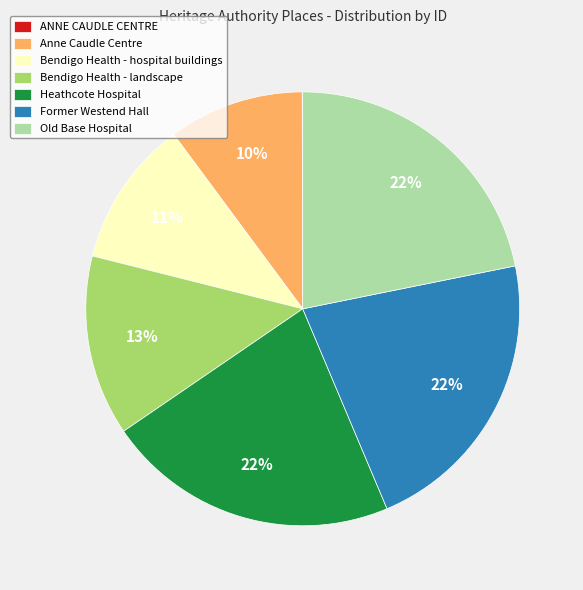

Does Old Base Hospital account for over 50% of the chart?

No